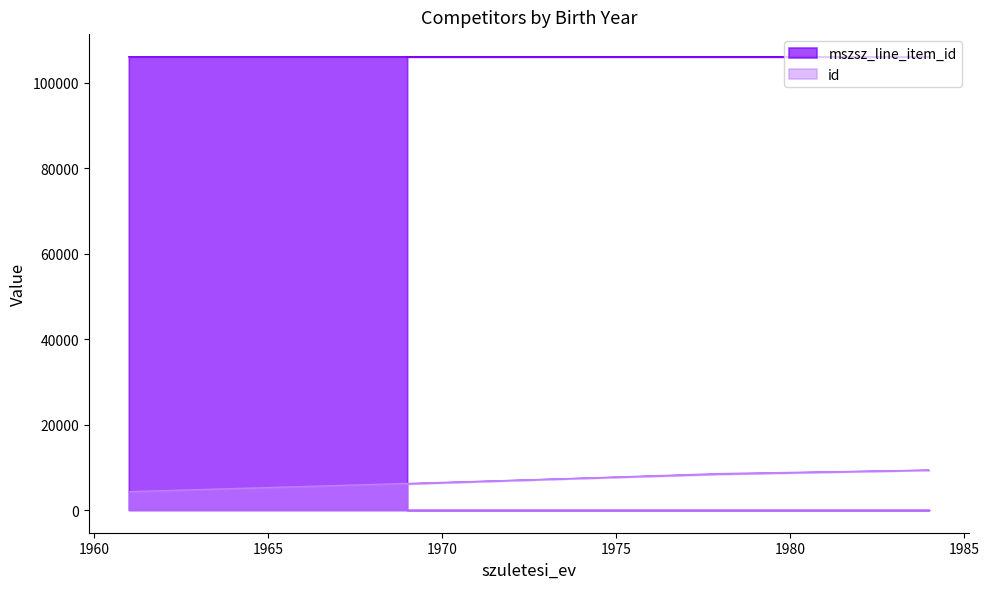

What is the minimum value for id?

4298